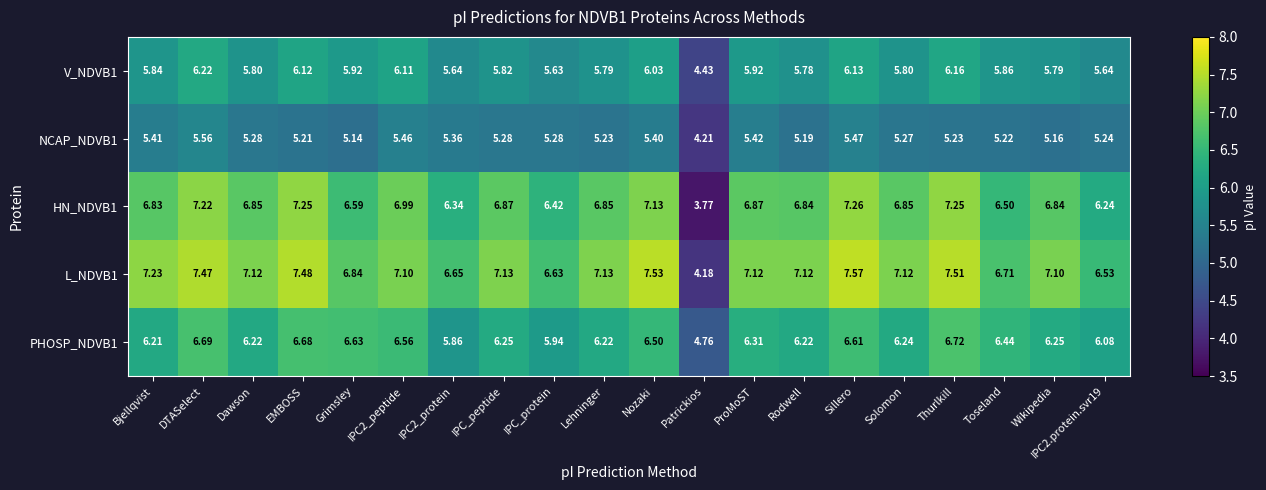

Rank the series by their average value, from lowest to highest.

NCAP_NDVB1, V_NDVB1, PHOSP_NDVB1, HN_NDVB1, L_NDVB1